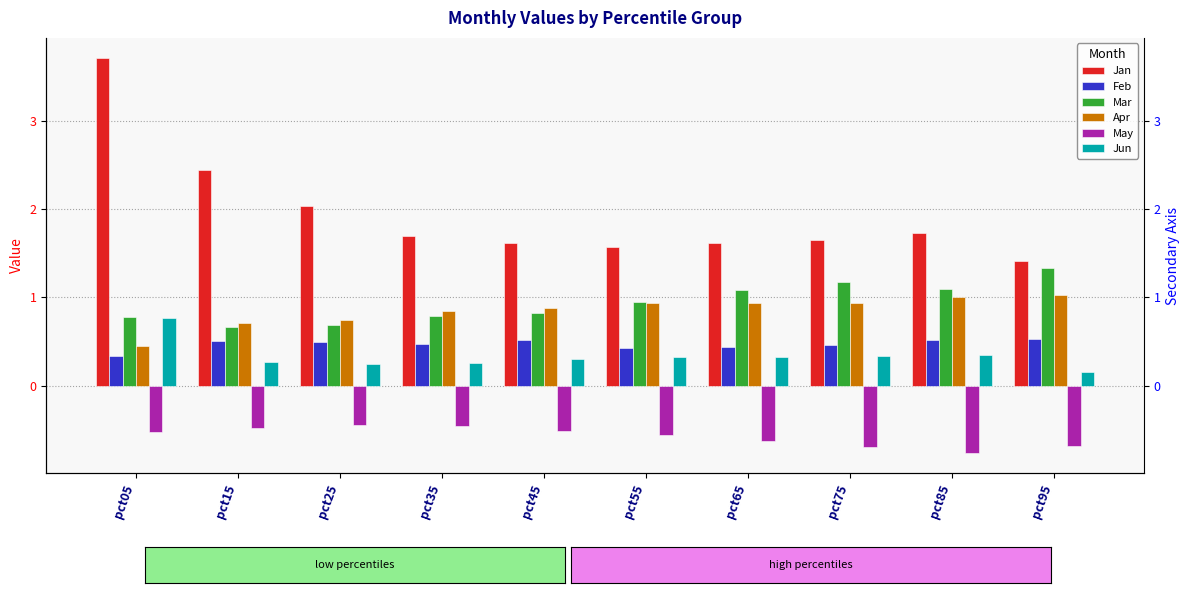

Does the chart contain any negative values?

Yes